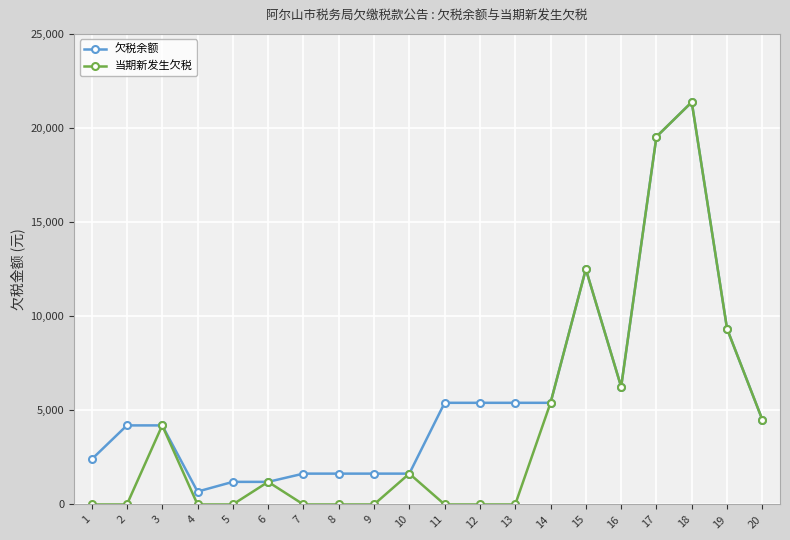

Does the chart have visible grid lines?

Yes